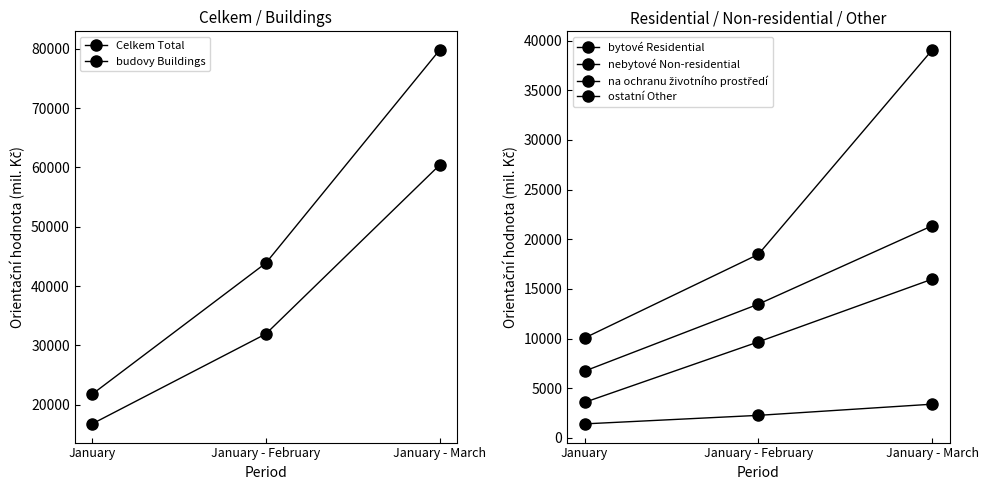

What are all the series names shown in the legend?

Celkem Total, budovy Buildings, bytové Residential, nebytové Non-residential, na ochranu životního prostředí, ostatní Other